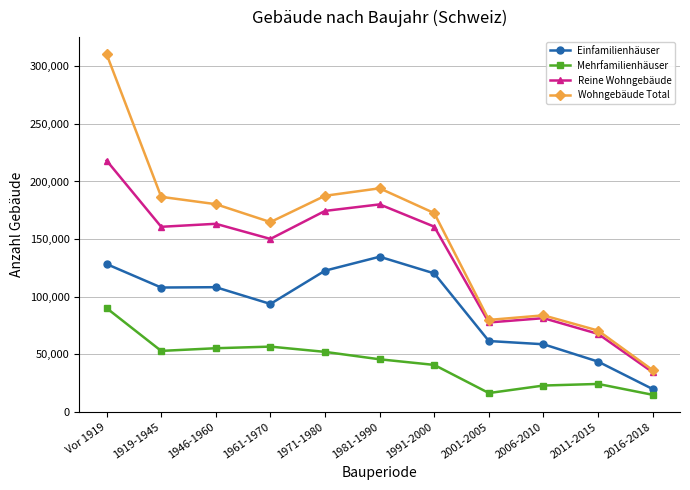

At how many categories does at least one series exceed 247598?

1